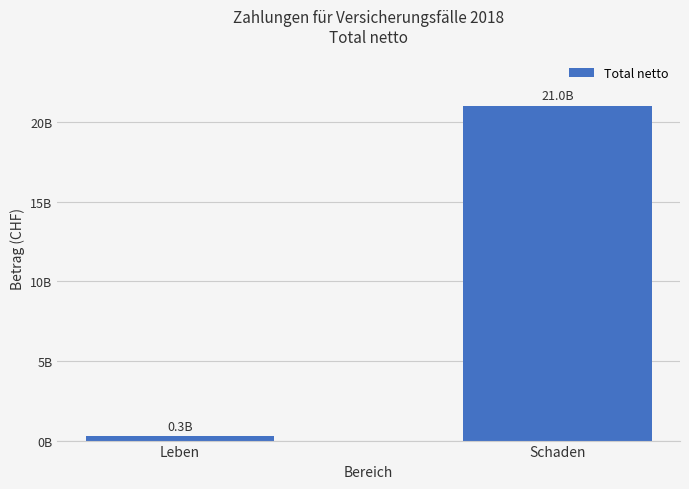

Are the bars horizontal?

No